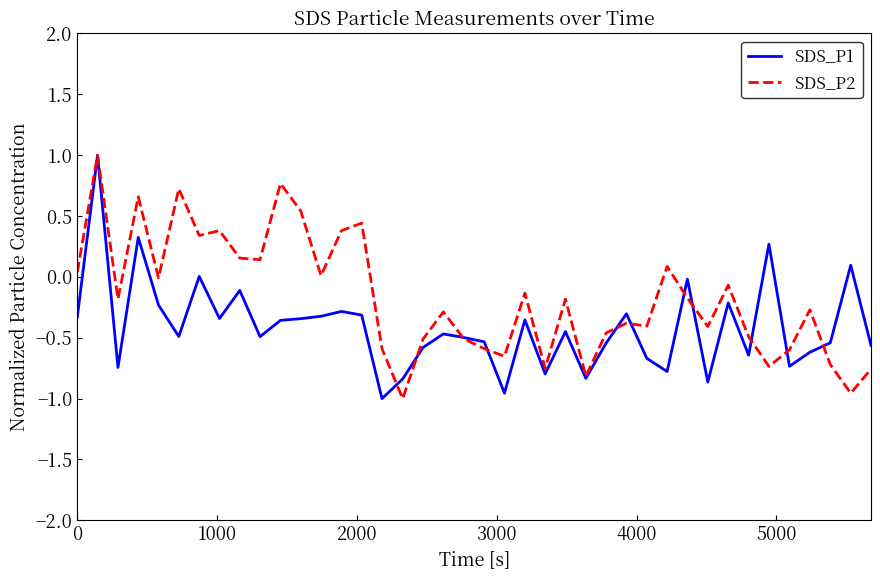

List the series in order of their overall mean, highest first.

SDS_P2, SDS_P1